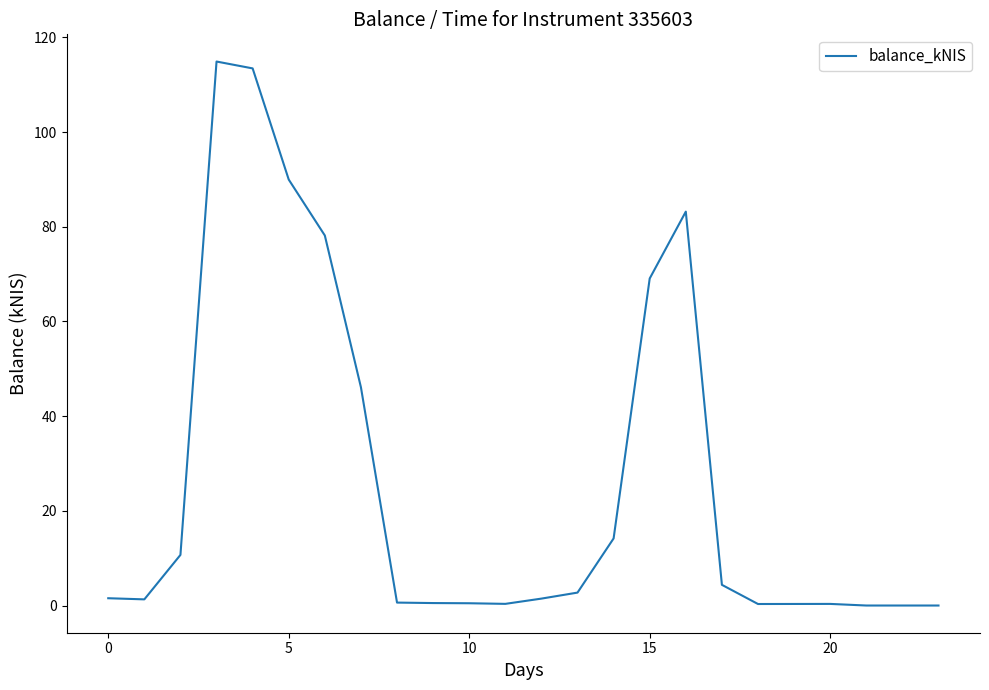

What is the difference between the maximum and minimum values?

114.9